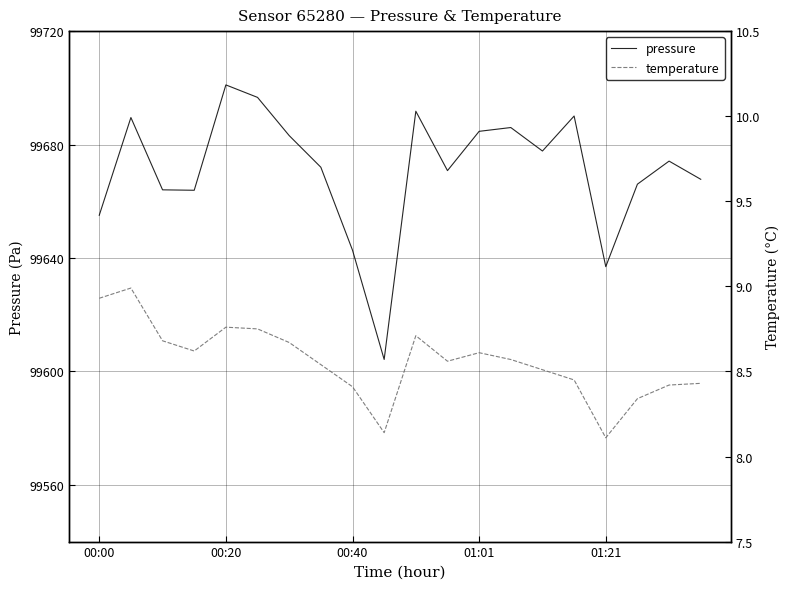

Reading left to right, list all the values displayed in this chart.

pressure: 99655.1	99689.5	99664.0	99663.9	99701.0	99696.6	99683.2	99672.0	99642.8	99604.2	99691.8	99670.8	99684.7	99686.0	99677.7	99690.1	99636.9	99666.0	99674.2	99667.8
temperature: 8.9	9.0	8.7	8.6	8.8	8.8	8.7	8.5	8.4	8.1	8.7	8.6	8.6	8.6	8.5	8.4	8.1	8.3	8.4	8.4